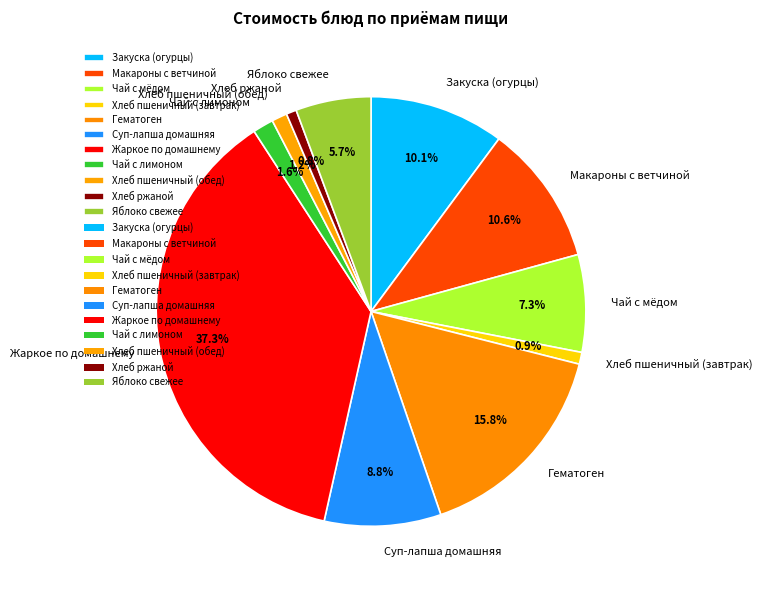

True or false: Хлеб пшеничный (завтрак) accounts for 1% of the total.

True